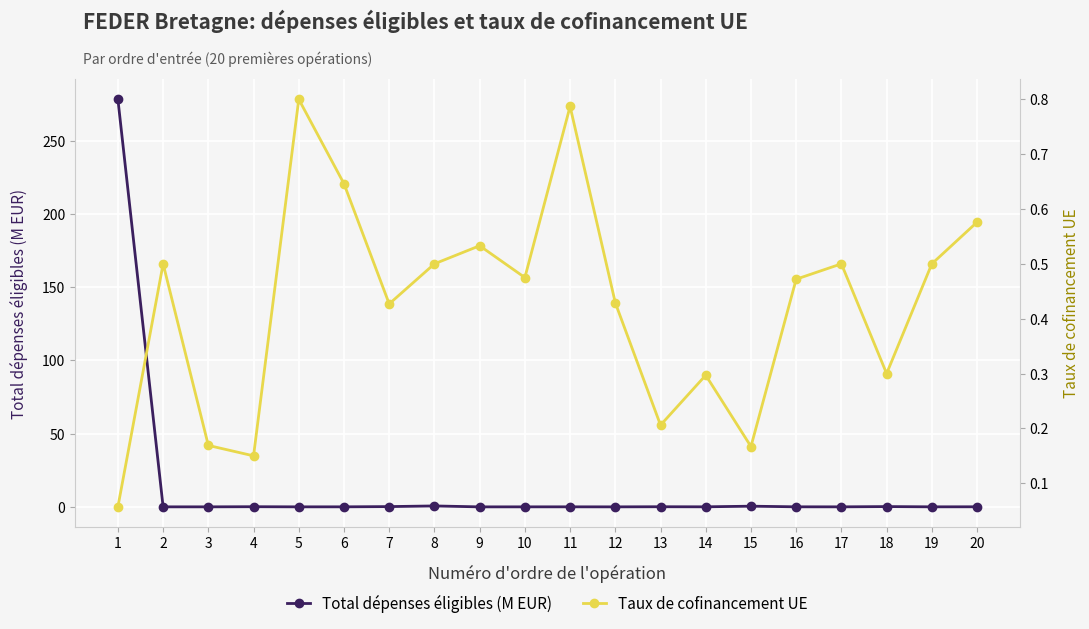

At which category does Total dépenses éligibles (M EUR) reach its first local valley?

5